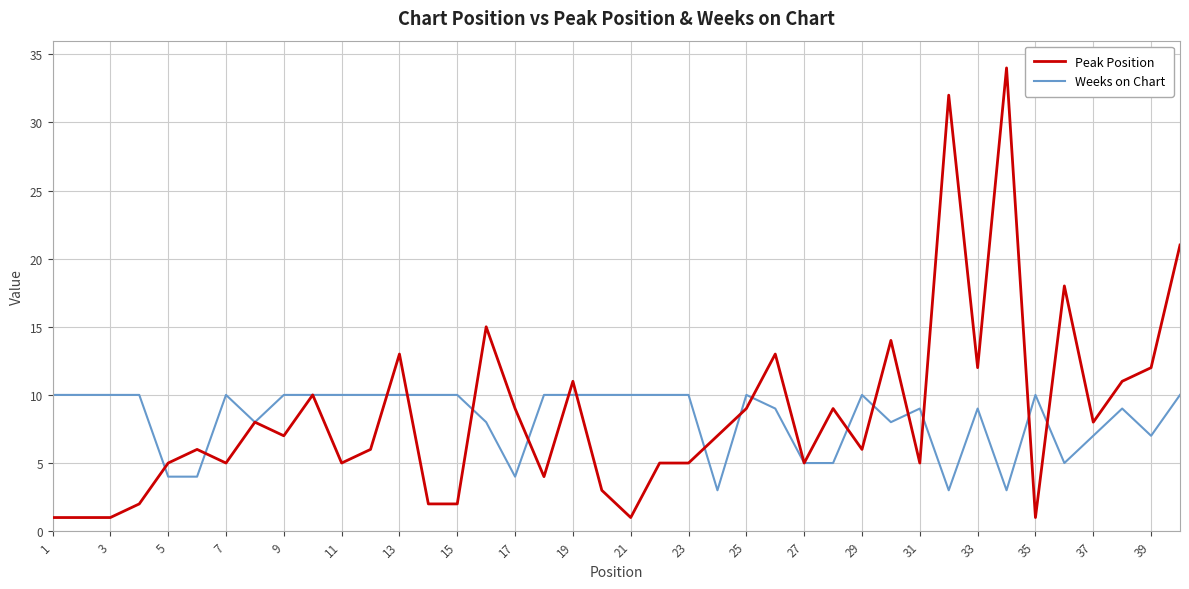

Which series has the widest spread of values?

Peak Position